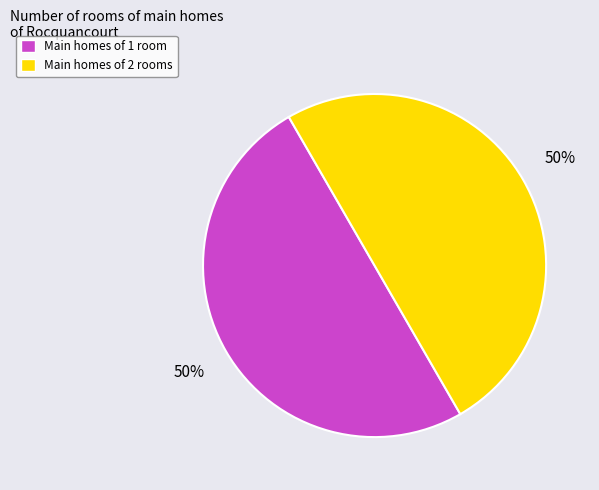

To the nearest percent, what portion does Main homes of 2 rooms represent?

50%